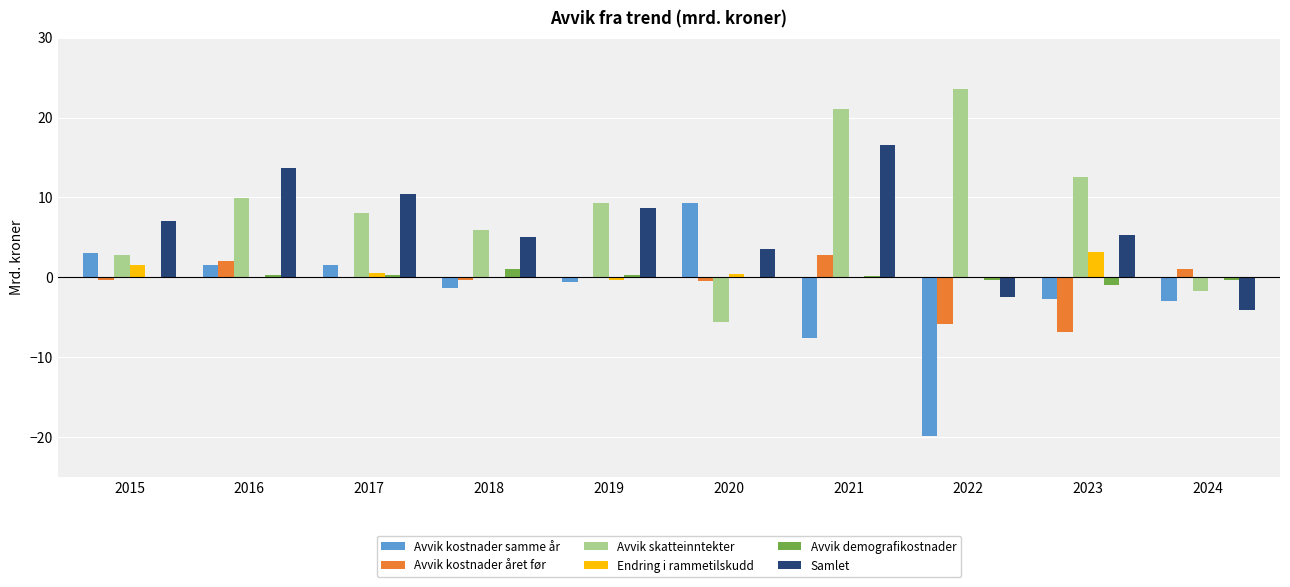

What are all the series names shown in the legend?

Avvik kostnader samme år, Avvik kostnader året før, Avvik skatteinntekter, Endring i rammetilskudd, Avvik demografikostnader, Samlet